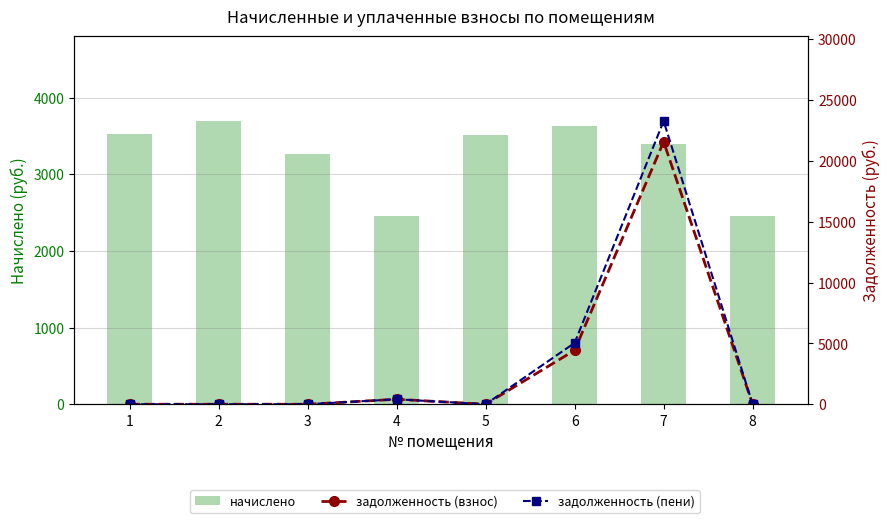

Read the начислено value at 8.

2459.2